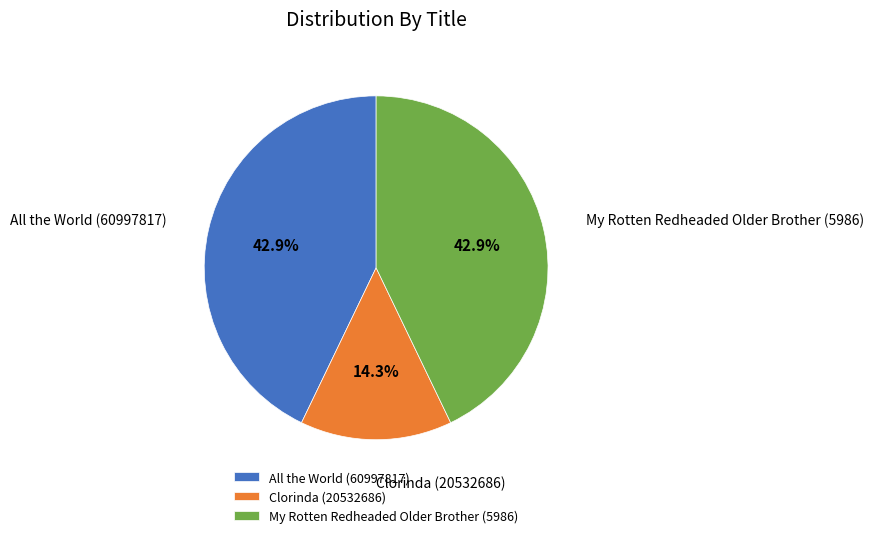

What percentage is NOT represented by All the World (60997817)?

57.1%